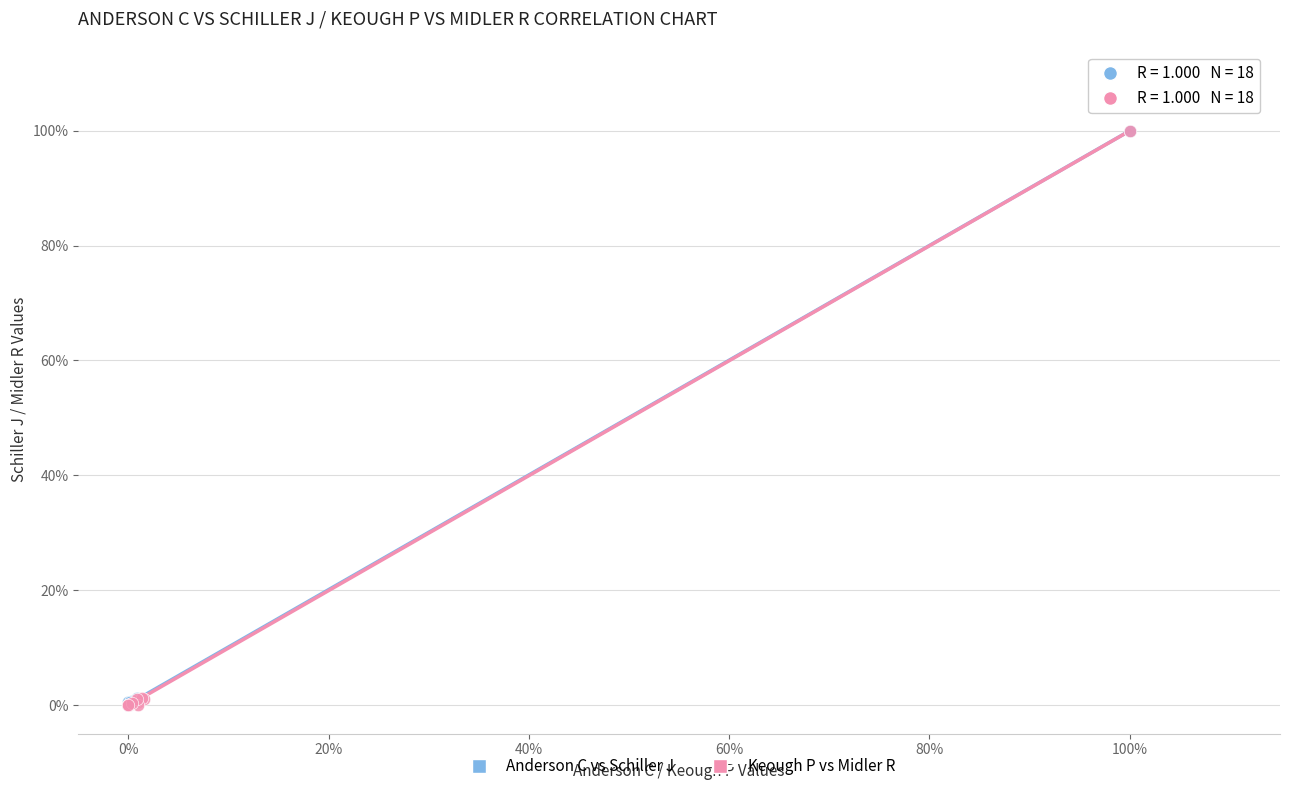

What are all the series names shown in the legend?

Anderson C vs Schiller J, Keough P vs Midler R